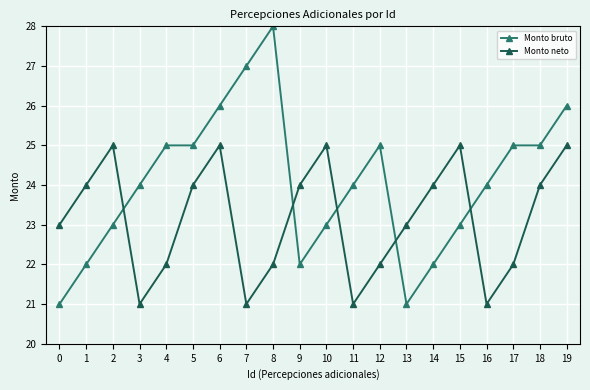

How many Monto neto values are between 22 and 25?

16